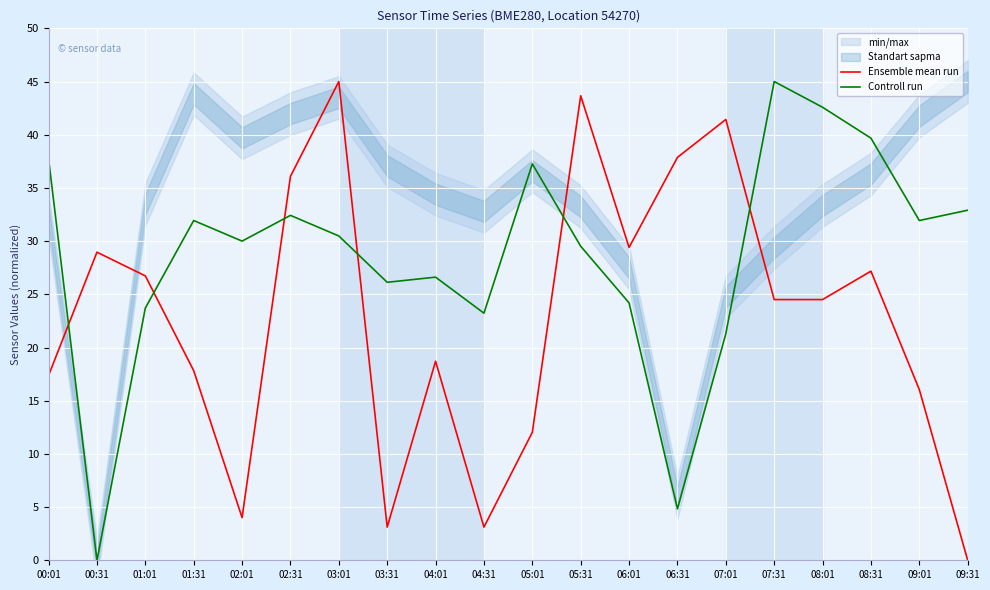

Rank the series by their maximum value, from lowest to highest.

Ensemble mean run, Controll run